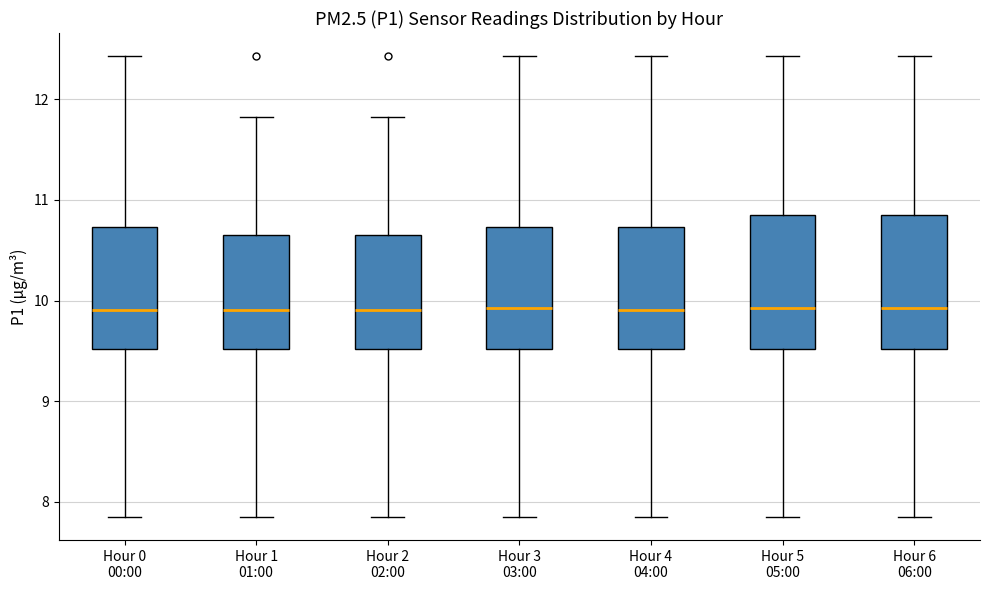

Reading left to right, read every box against the y-axis: the position of its median line, the range the box covers, and the ends of its whiskers. The values are not printed on the chart, so give them approximately, as read against the axis.

Hour 0 00:00: median 9.9, box 9.5 to 10.7, whiskers 7.9 to 12.4
Hour 1 01:00: median 9.9, box 9.5 to 10.6, whiskers 7.9 to 11.8
Hour 2 02:00: median 9.9, box 9.5 to 10.6, whiskers 7.9 to 11.8
Hour 3 03:00: median 9.9, box 9.5 to 10.7, whiskers 7.9 to 12.4
Hour 4 04:00: median 9.9, box 9.5 to 10.7, whiskers 7.9 to 12.4
Hour 5 05:00: median 9.9, box 9.5 to 10.9, whiskers 7.9 to 12.4
Hour 6 06:00: median 9.9, box 9.5 to 10.9, whiskers 7.9 to 12.4